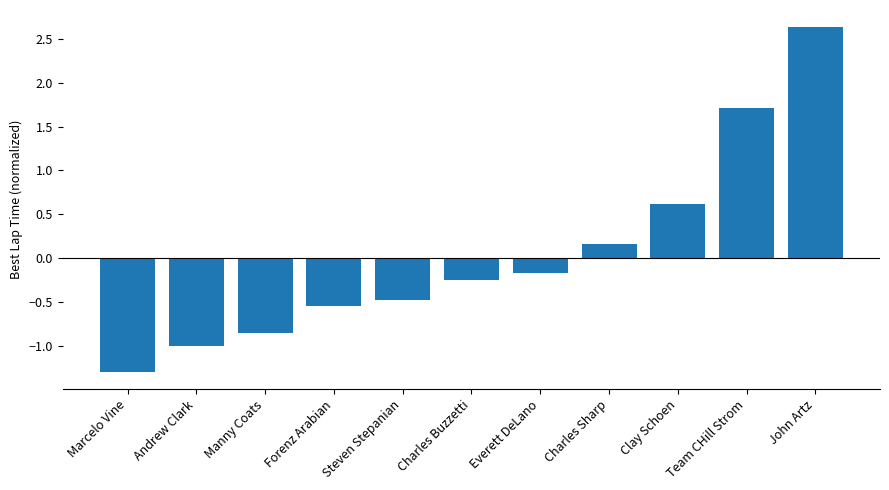

Does the chart contain stacked bars?

No